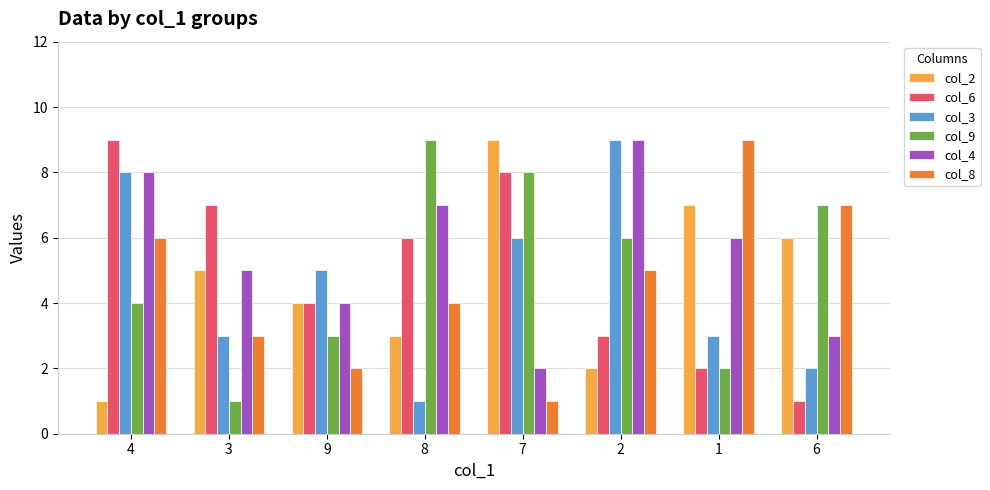

Reading right to left, what are all the values shown in this chart?

col_2: 6	7	2	9	3	4	5	1
col_6: 1	2	3	8	6	4	7	9
col_3: 2	3	9	6	1	5	3	8
col_9: 7	2	6	8	9	3	1	4
col_4: 3	6	9	2	7	4	5	8
col_8: 7	9	5	1	4	2	3	6